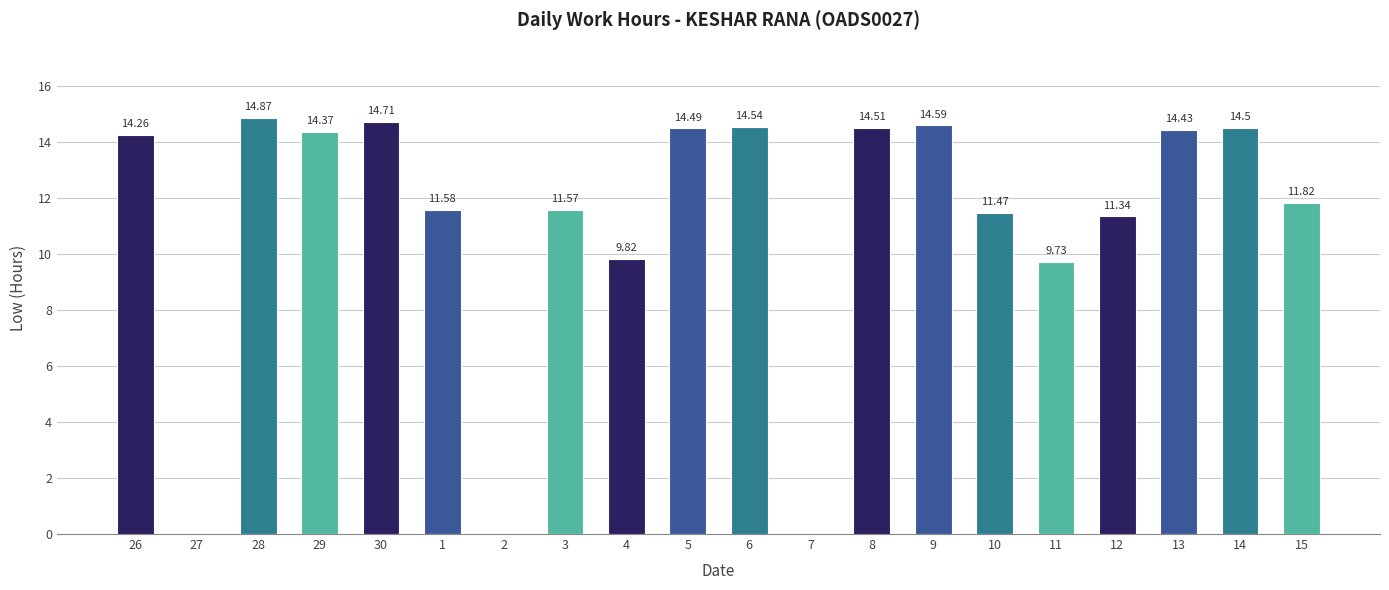

Where does the data first go above 14?

26